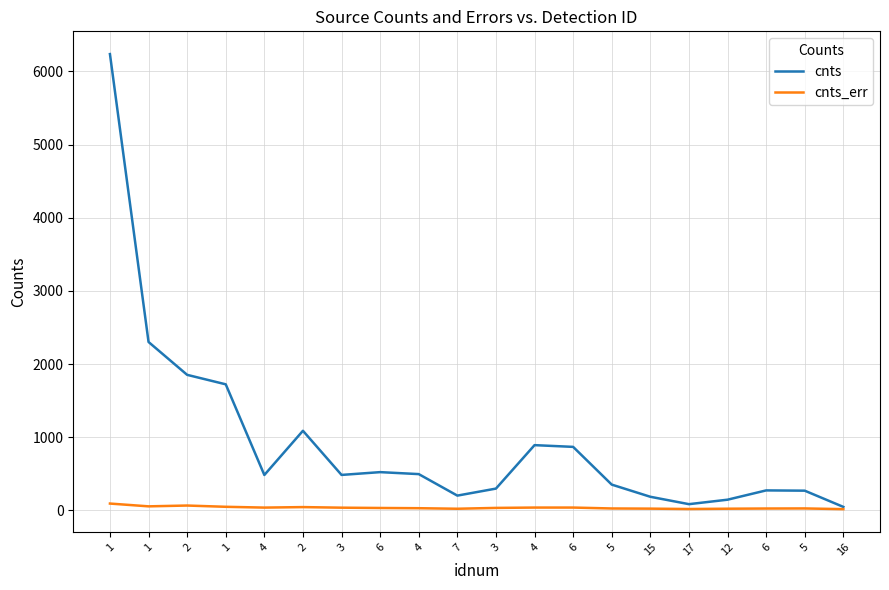

Which category has the highest value across all series?

1